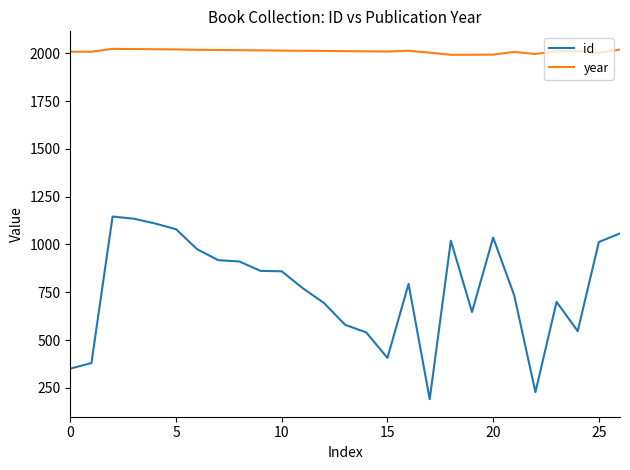

Which series has the largest range (max minus min)?

id